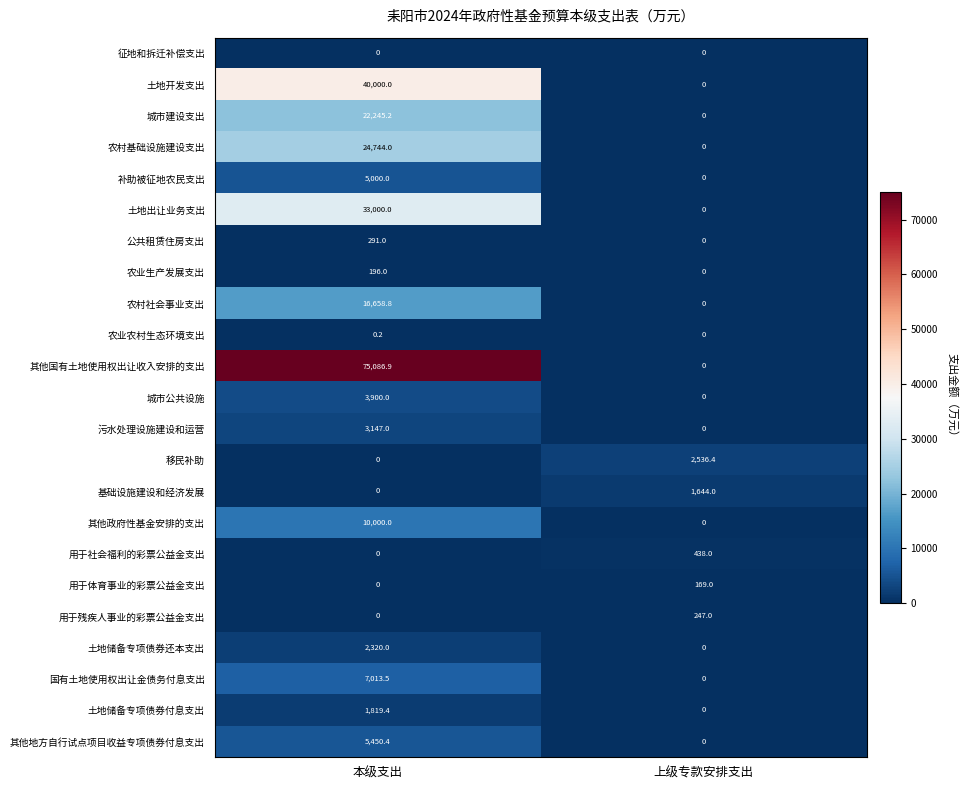

List the labels in order of 其他地方自行试点项目收益专项债券付息支出 value, largest first.

本级支出, 上级专款安排支出